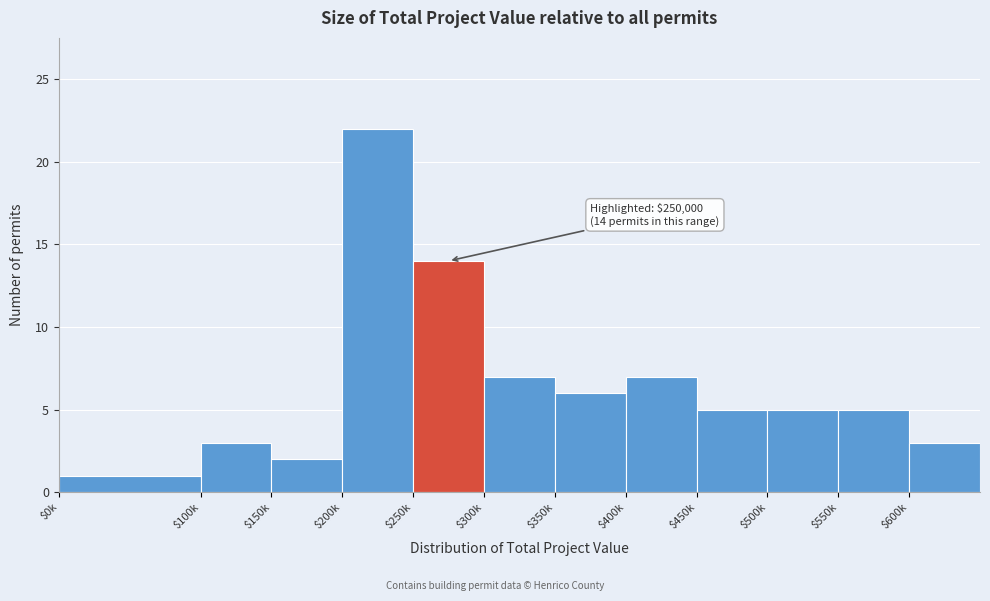

Reading left to right, what are all the values shown in this chart?

1	3	2	22	14	7	6	7	5	5	5	3